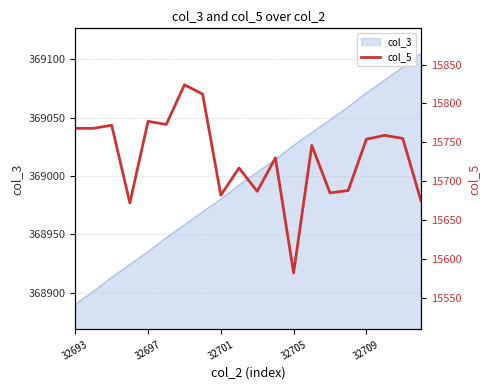

At which category does the chart reach its peak across all series?

6